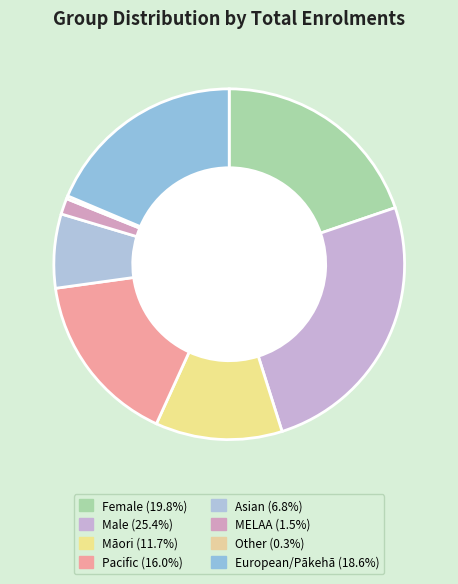

Is it true that Female is 20% of the pie?

True